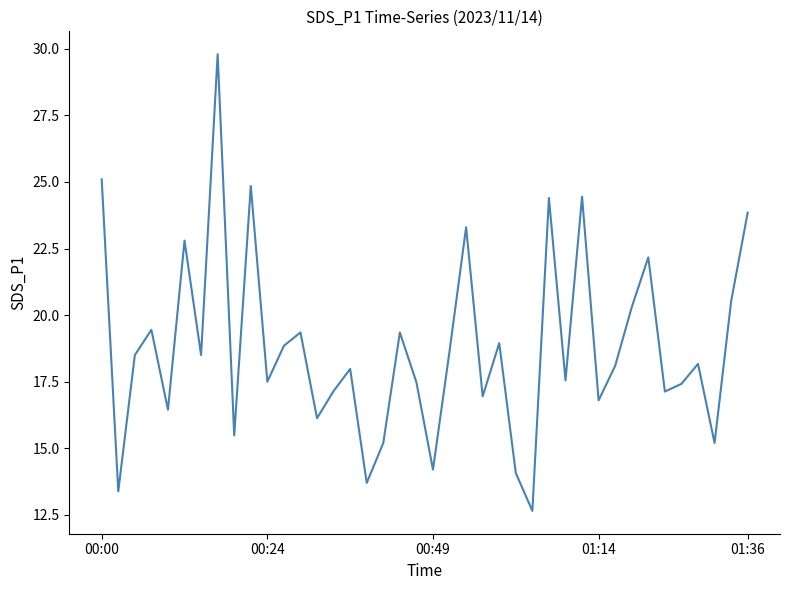

What is the maximum value shown in the chart?

29.8